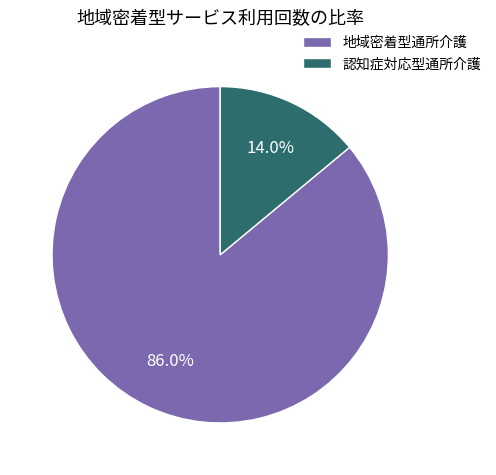

Which has a higher value, 認知症対応型通所介護 or 地域密着型通所介護?

地域密着型通所介護